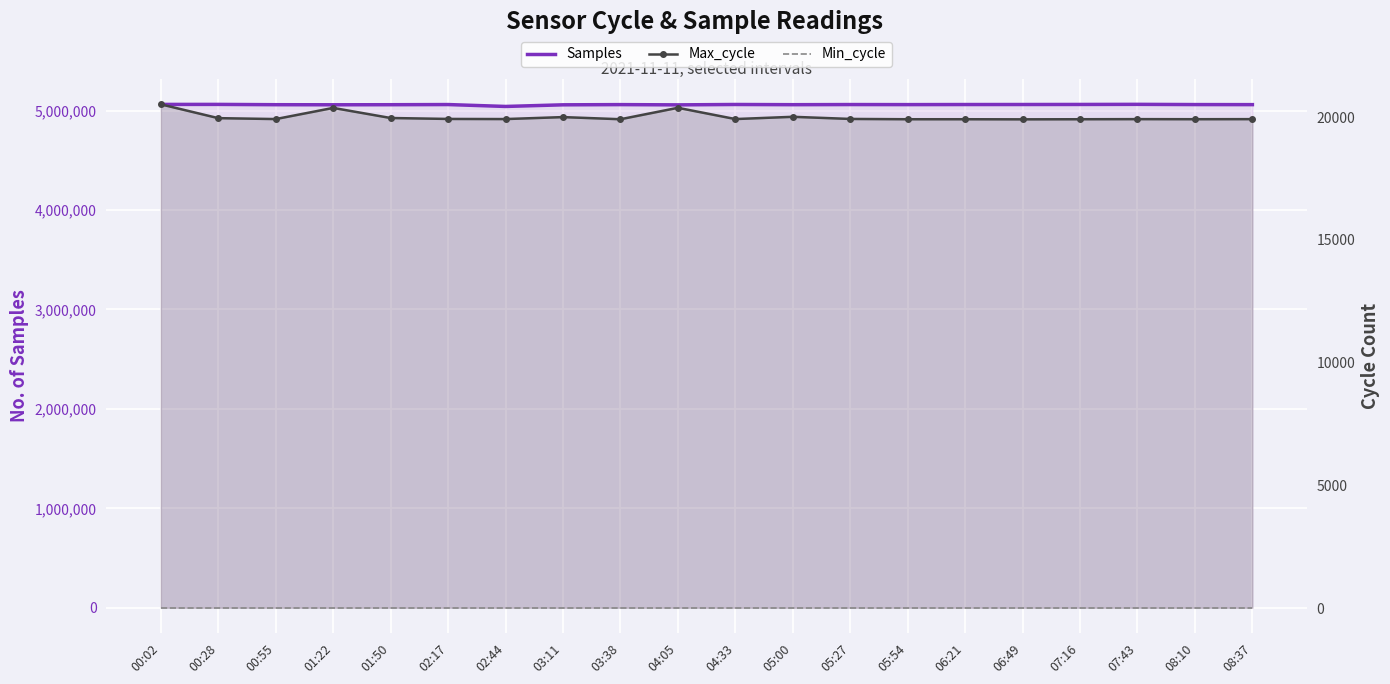

Rank the categories by Samples value from highest to lowest.

07:43, 00:28, 00:02, 07:16, 04:33, 06:49, 06:21, 05:27, 02:17, 08:10, 03:38, 05:54, 08:37, 05:00, 00:55, 01:50, 01:22, 03:11, 04:05, 02:44